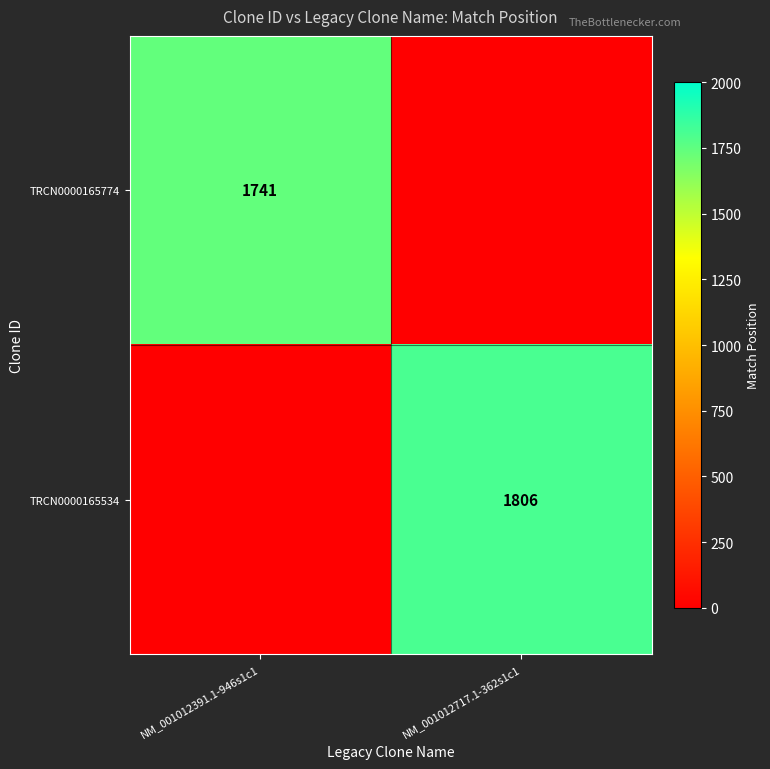

The TRCN0000165774 series shows 2286 at NM_001012391.1-946s1c1. True or false?

False